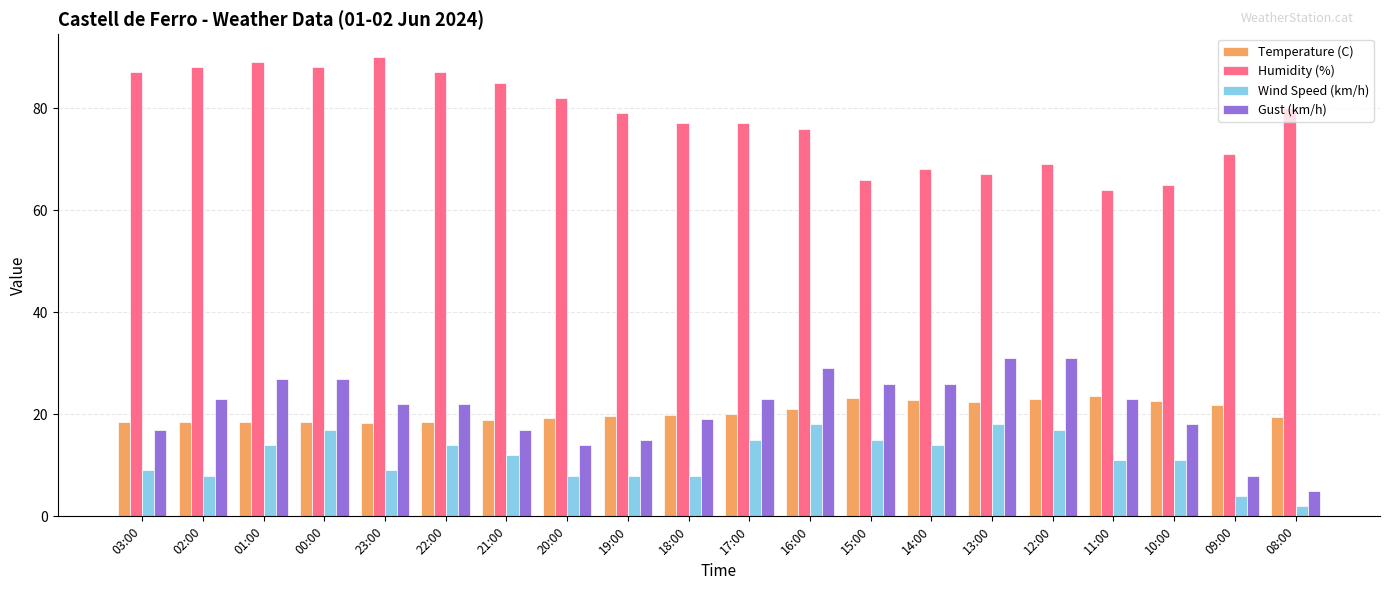

What is the difference between the Temperature (C) values at 18:00 and 13:00?

2.6